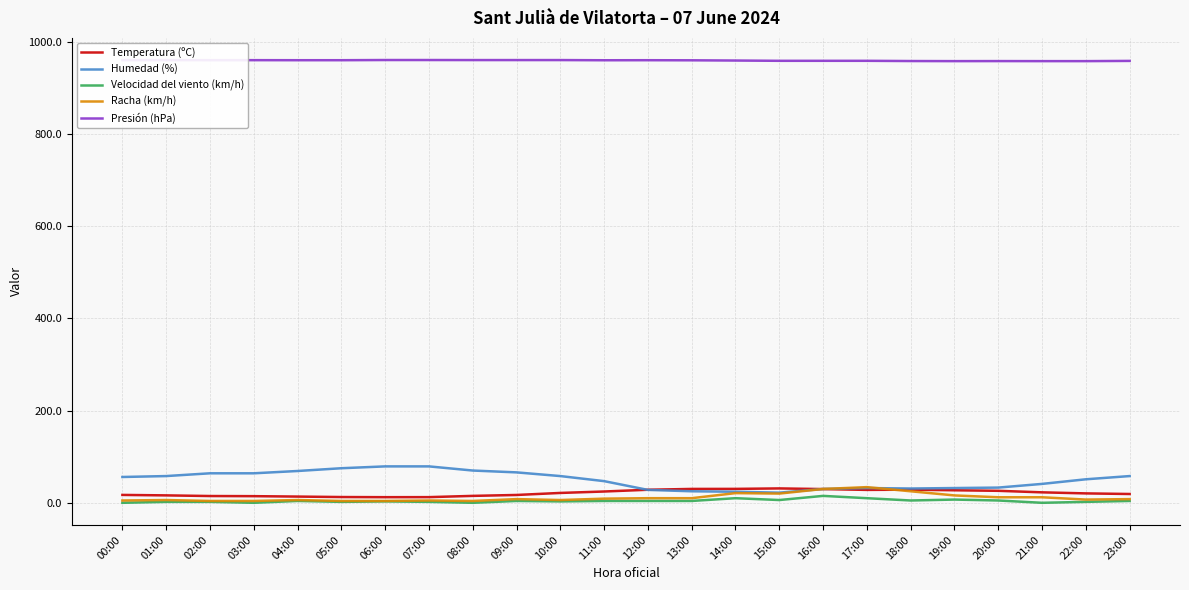

What is the greatest value displayed?

960.6